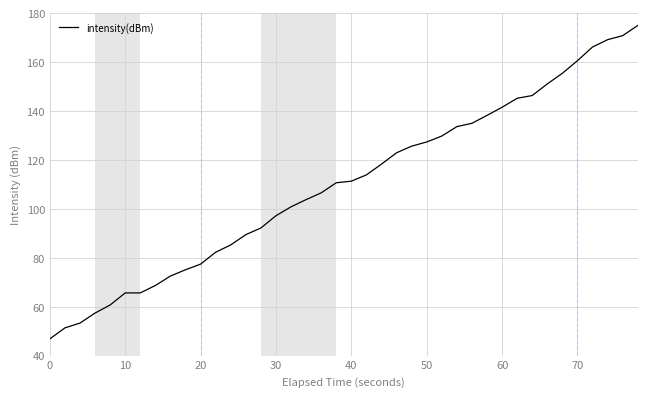

What is the maximum value shown in the chart?

175.0